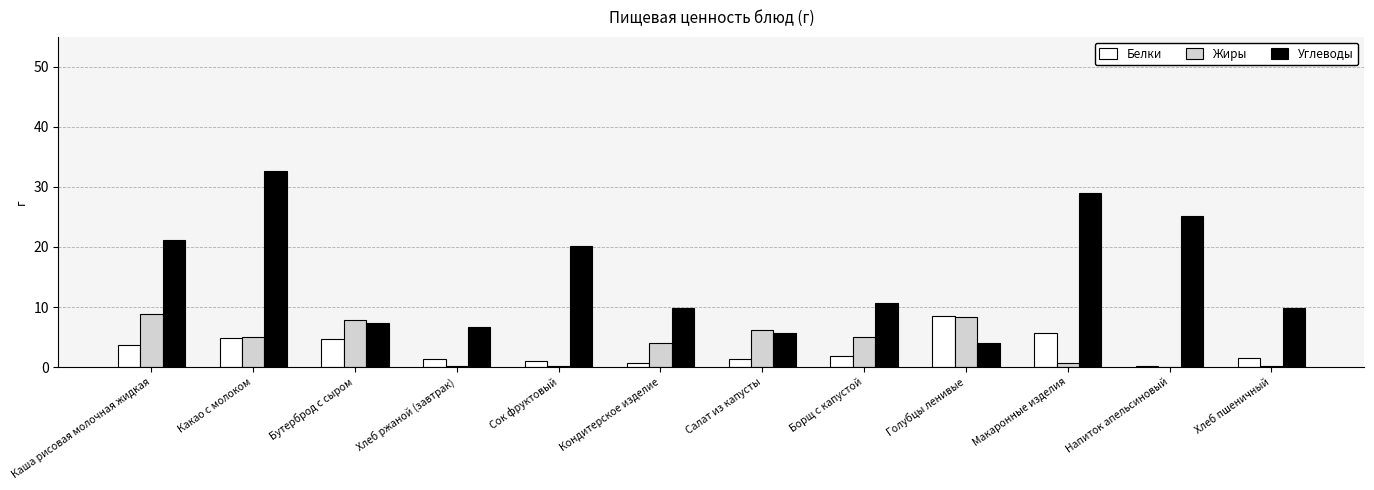

At which label does Белки reach its peak?

Голубцы ленивые